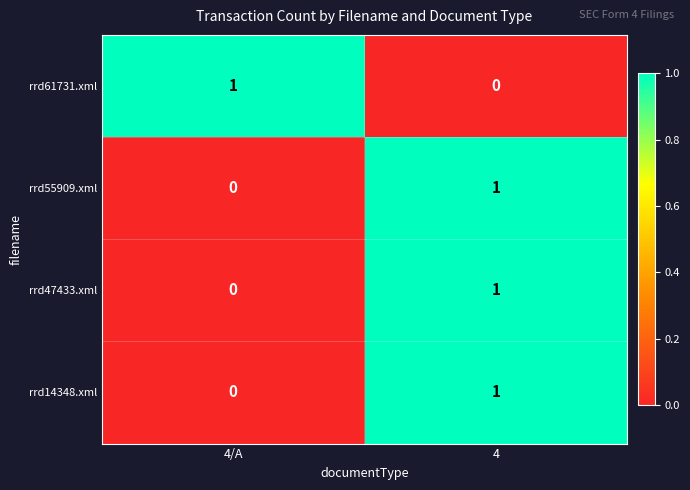

Reading right to left, what are all the values shown in this chart?

rrd61731.xml: 4=0	4/A=1
rrd55909.xml: 4=1	4/A=0
rrd47433.xml: 4=1	4/A=0
rrd14348.xml: 4=1	4/A=0